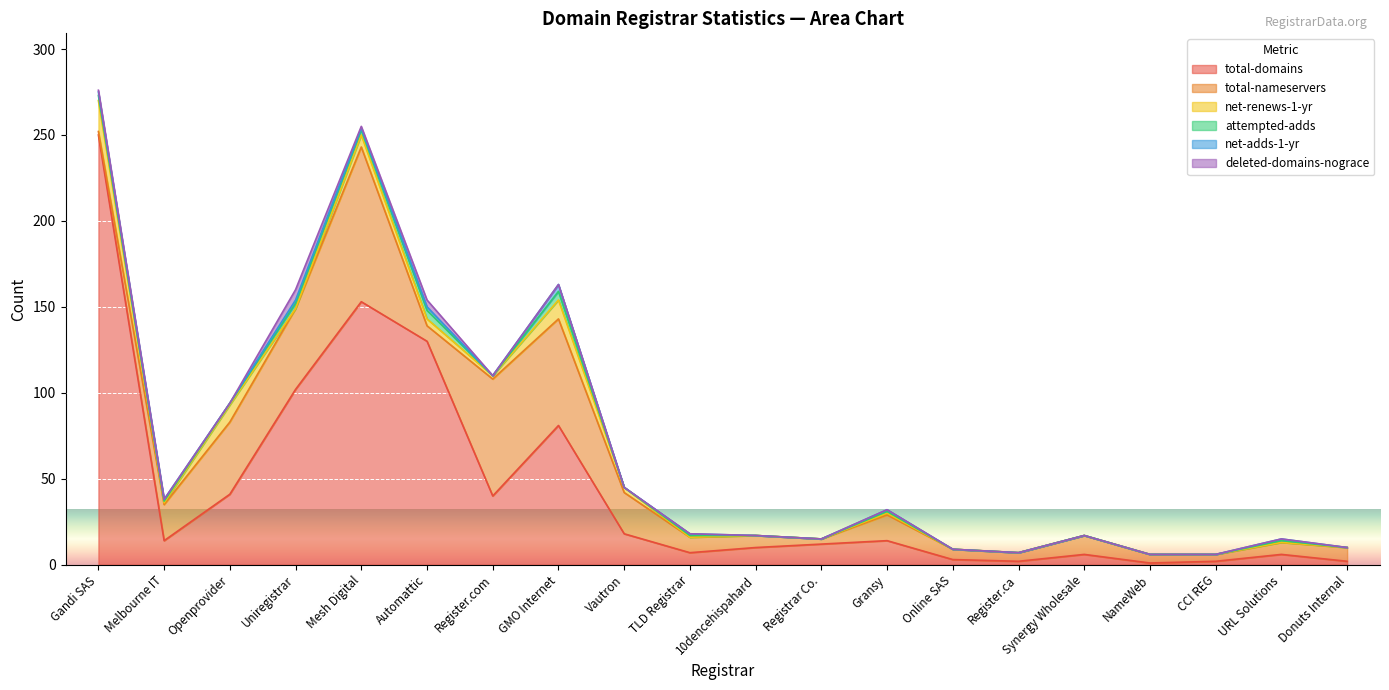

Rank the series by their maximum value, from highest to lowest.

total-domains, total-nameservers, net-renews-1-yr, deleted-domains-nograce, attempted-adds, net-adds-1-yr